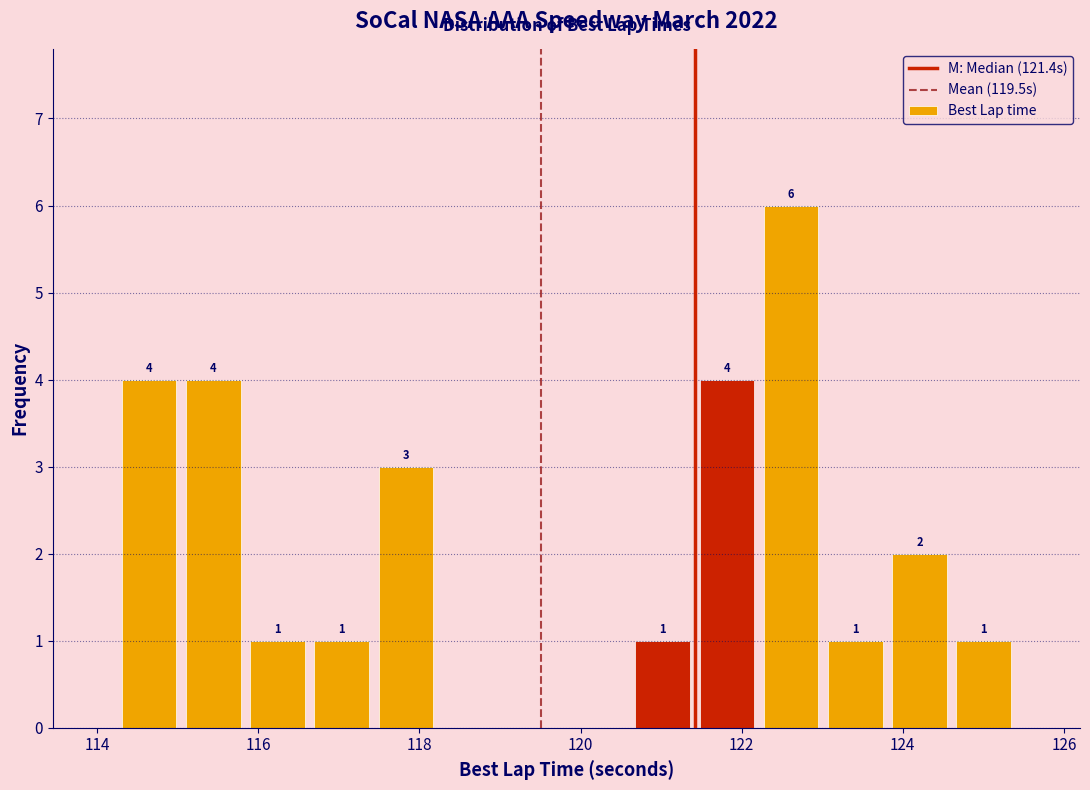

Around what value on the x-axis is the tallest bar? Give the approximate position of its centre, as read against the axis.

122.6